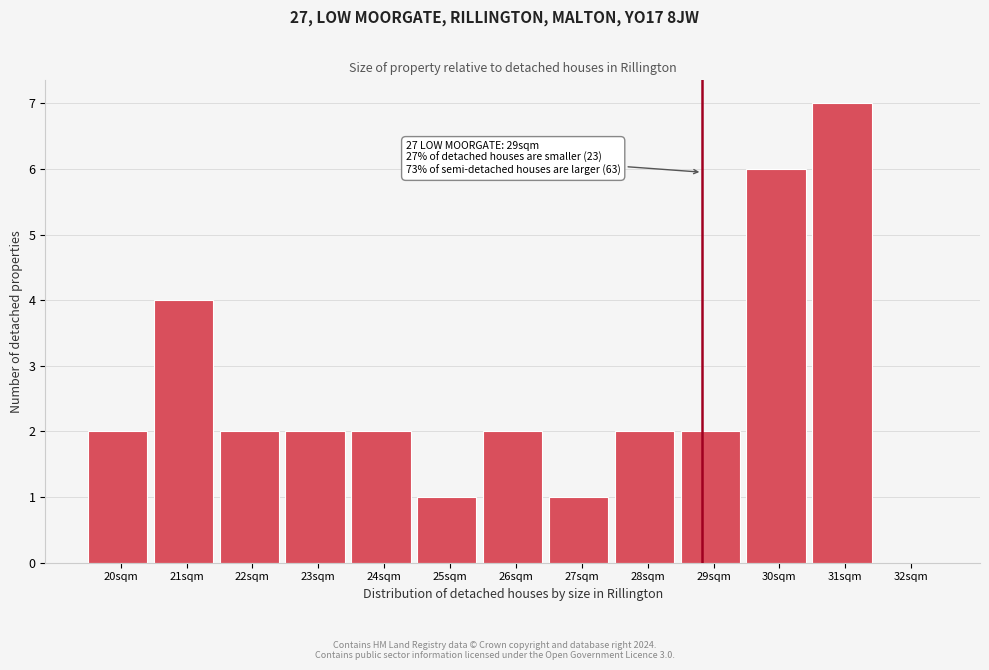

Reading left to right, extract all data points from this chart.

20sqm=2	21sqm=4	22sqm=2	23sqm=2	24sqm=2	25sqm=1	26sqm=2	27sqm=1	28sqm=2	29sqm=2	30sqm=6	31sqm=7	32sqm=0